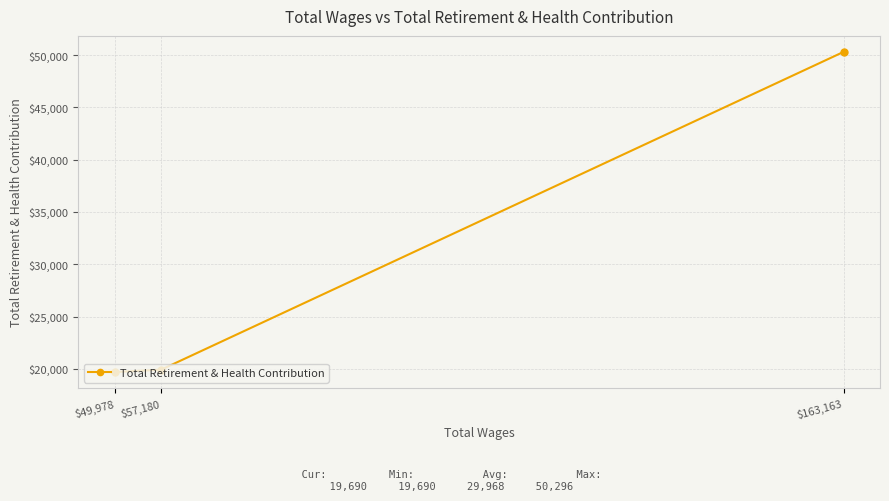

List the labels in order of value, smallest first.

$49,978, $57,180, $163,163